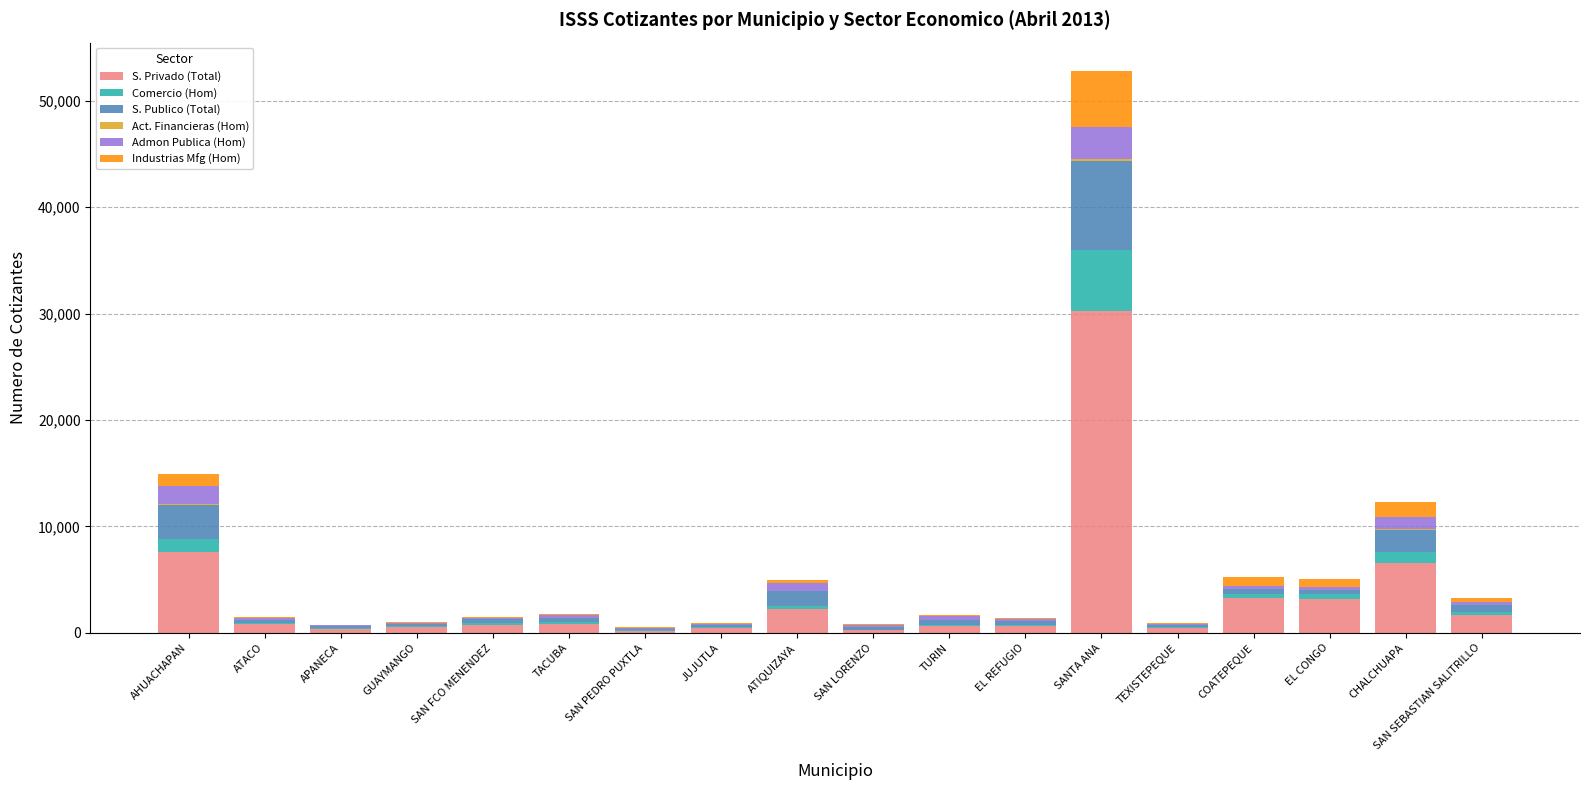

The S. Privado (Total) series shows 3278 at COATEPEQUE. True or false?

True